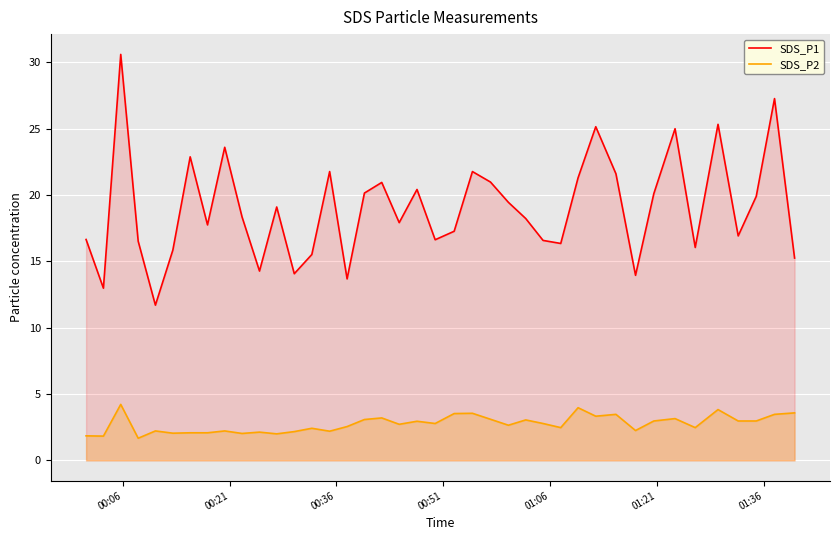

True or false: SDS_P1 and SDS_P2 intersect in this chart.

False